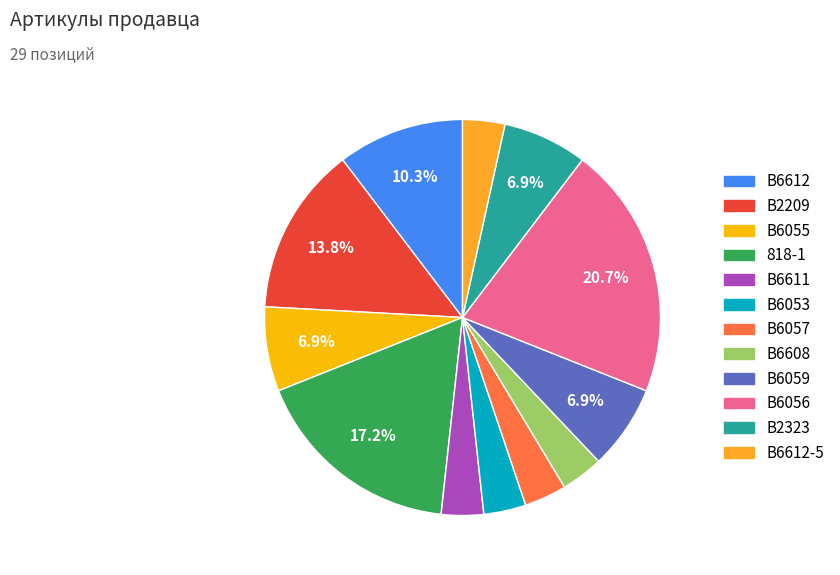

Rank the categories by value from lowest to highest.

B6611, B6053, B6057, B6608, B6612-5, B6055, B6059, B2323, B6612, B2209, 818-1, B6056